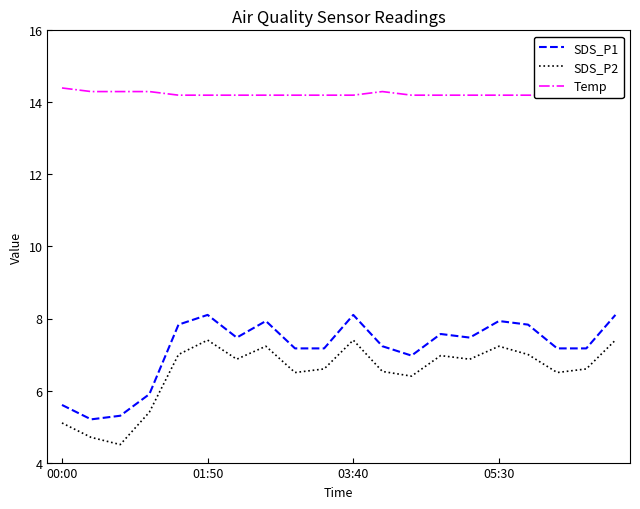

Does the chart display data point markers on the line(s)?

No